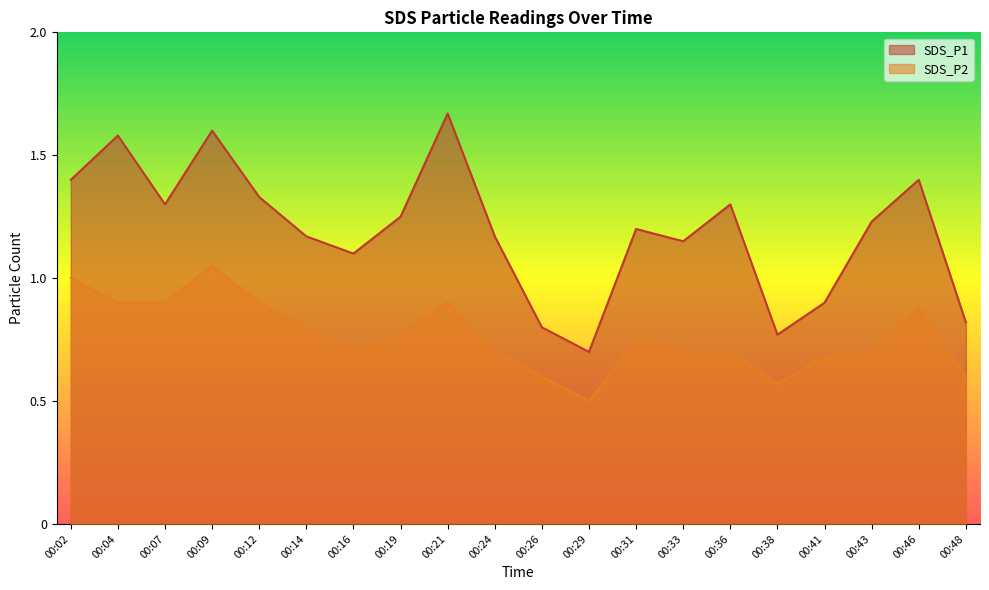

What is the value of the SDS_P2 point at the 9th from the left?

0.9